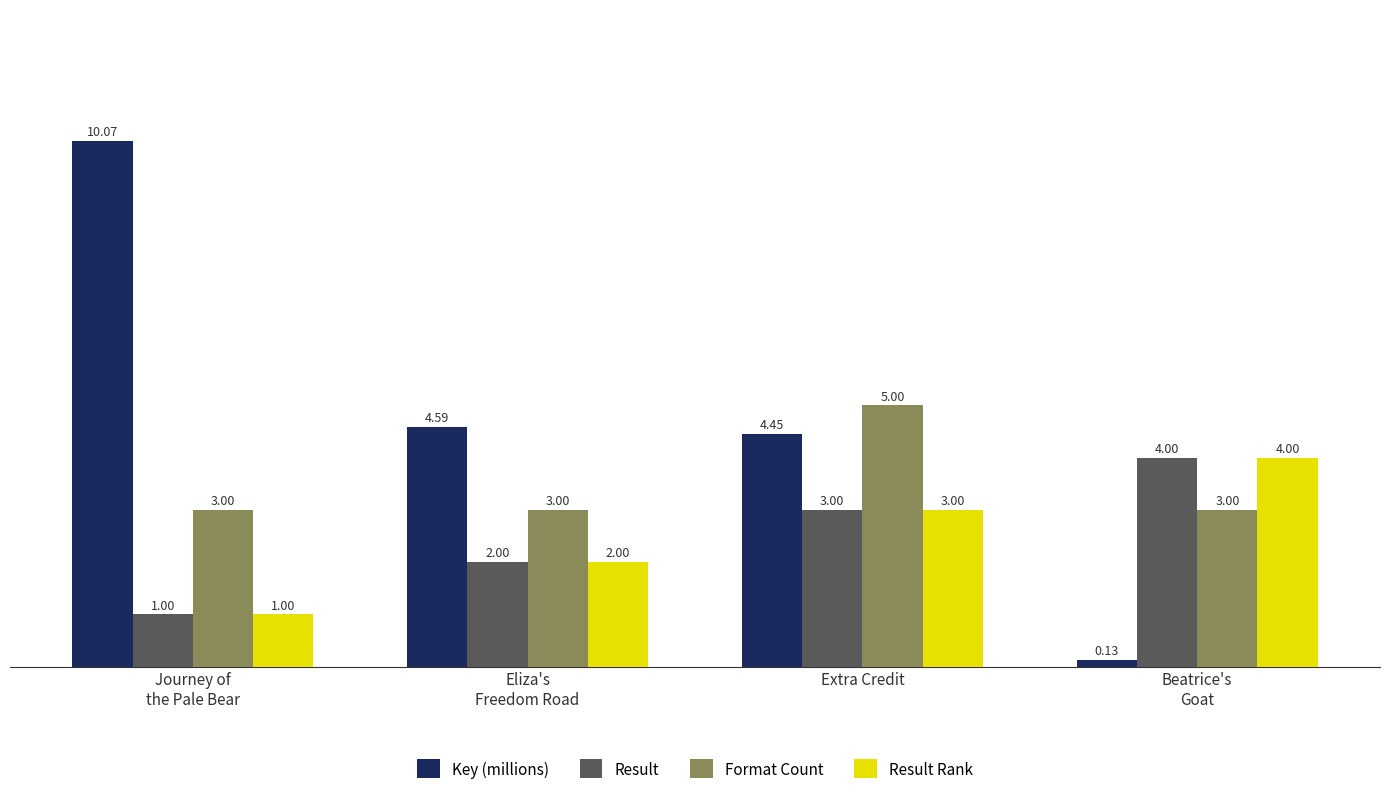

What is the highest value of the Result Rank series?

4.0